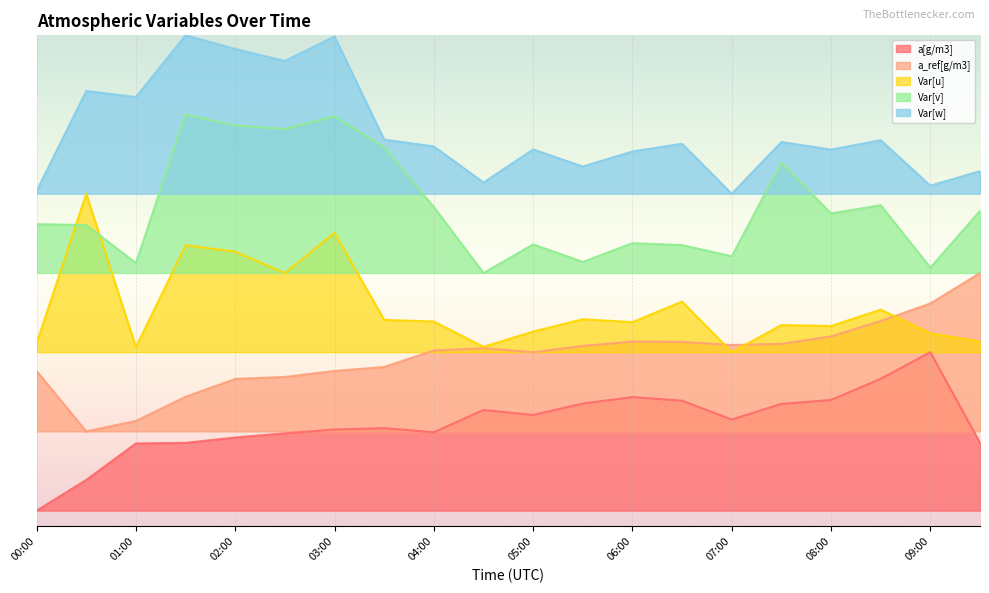

What is the minimum value for Var[w]?

2.0